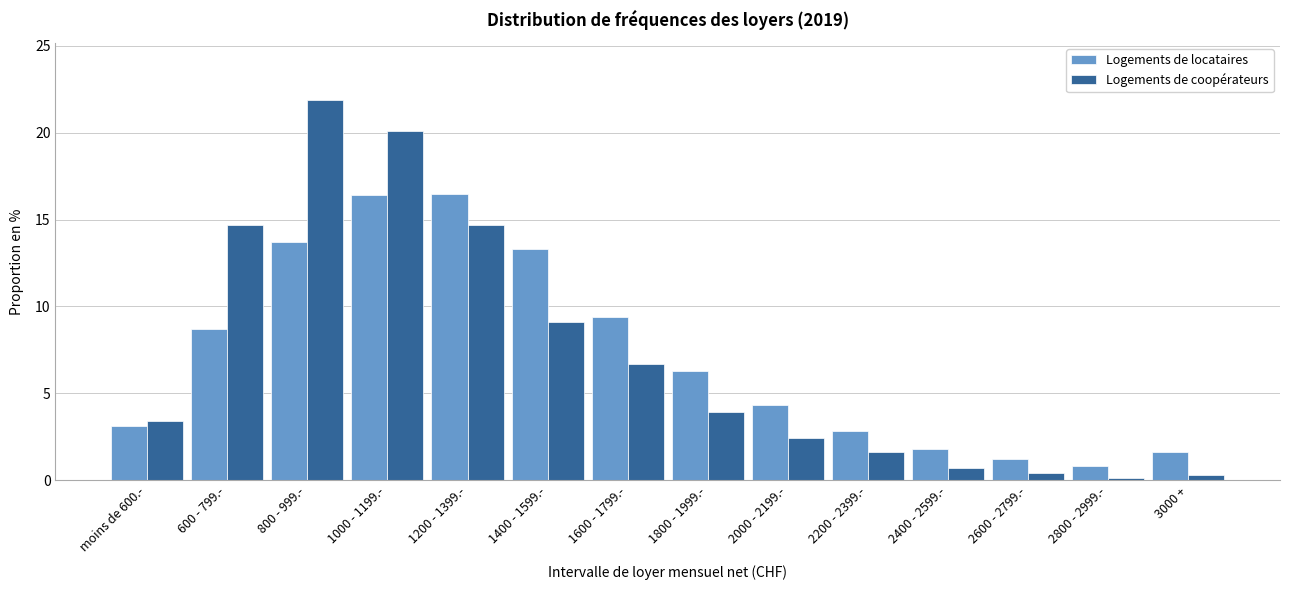

Which series has the widest spread of values?

Logements de coopérateurs